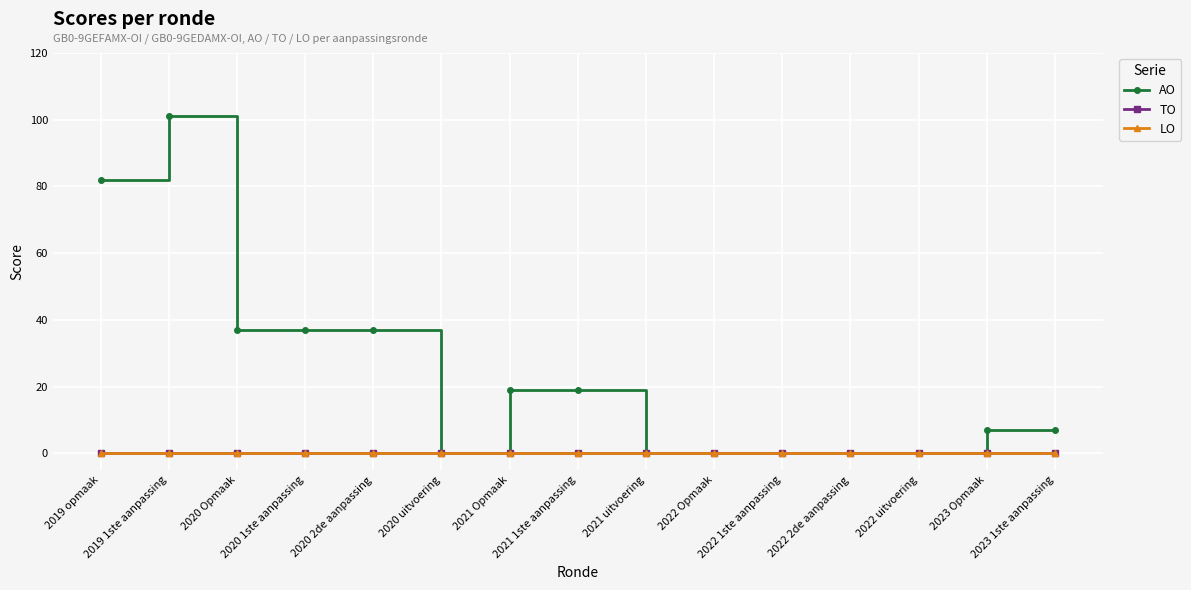

What is the average value of the AO series?

23